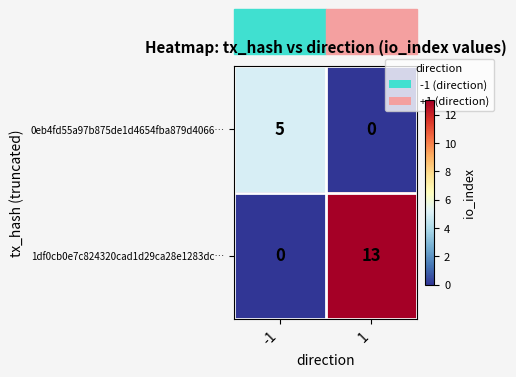

True or false: 0eb4fd55a97b875de1d4654fba879d4066… has a value of 0 at 1.

True